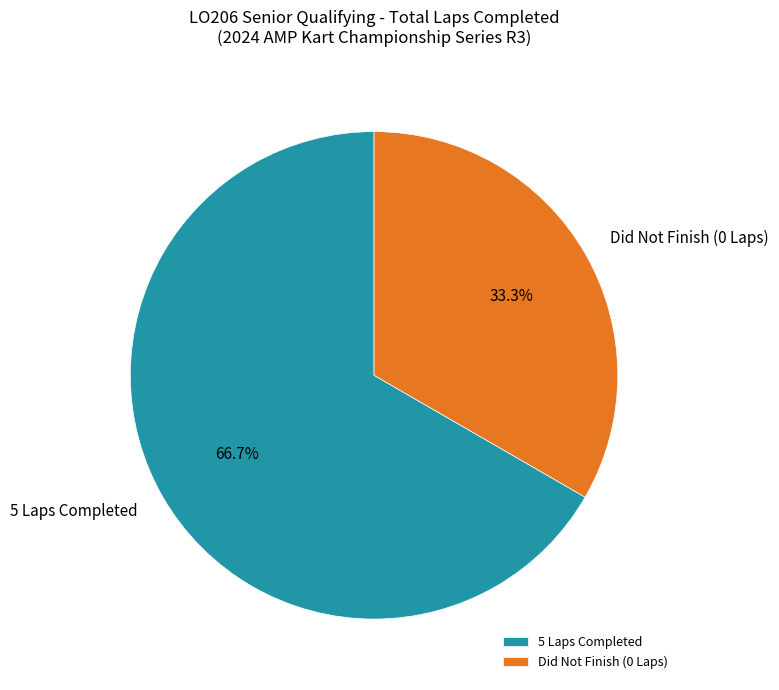

What is the majority slice?

5 Laps Completed